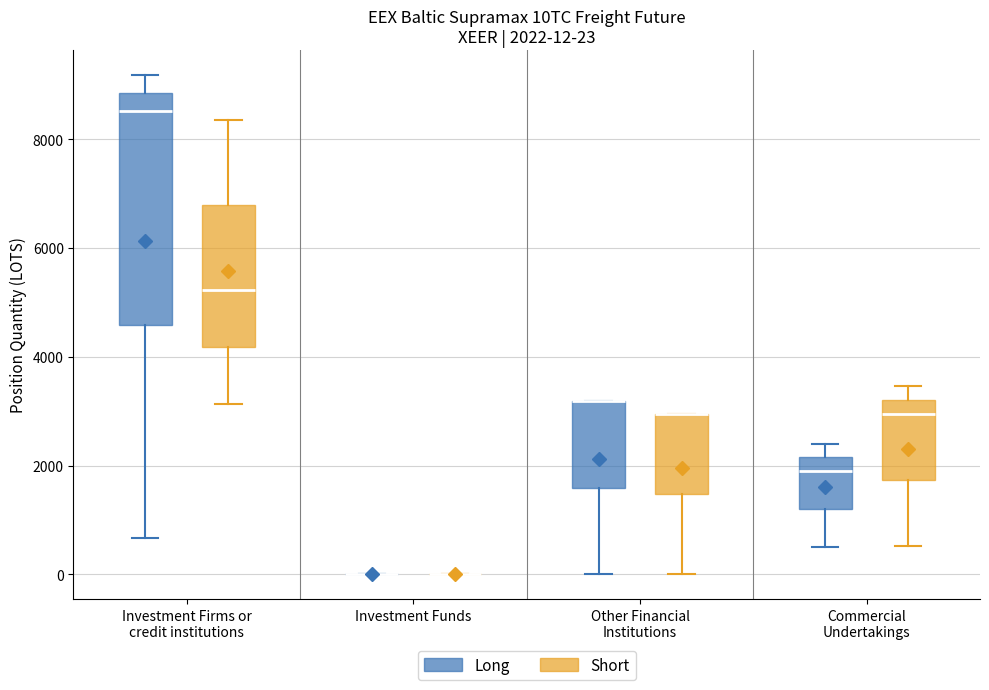

Which box is the tallest, from its lower edge to its upper edge?

Investment Firms or credit institutions (Long)